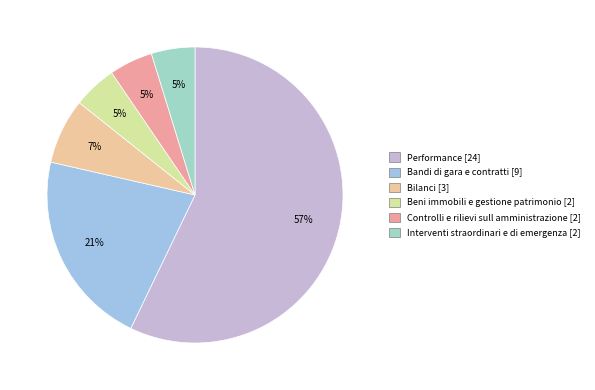

Combined, do Performance and Controlli e rilievi sull amministrazione account for over 50%?

Yes